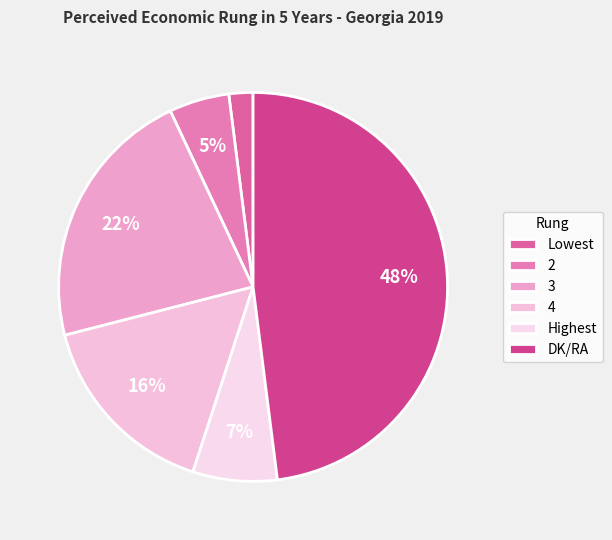

Rank the categories by value from highest to lowest.

DK/RA, 3, 4, Highest, 2, Lowest